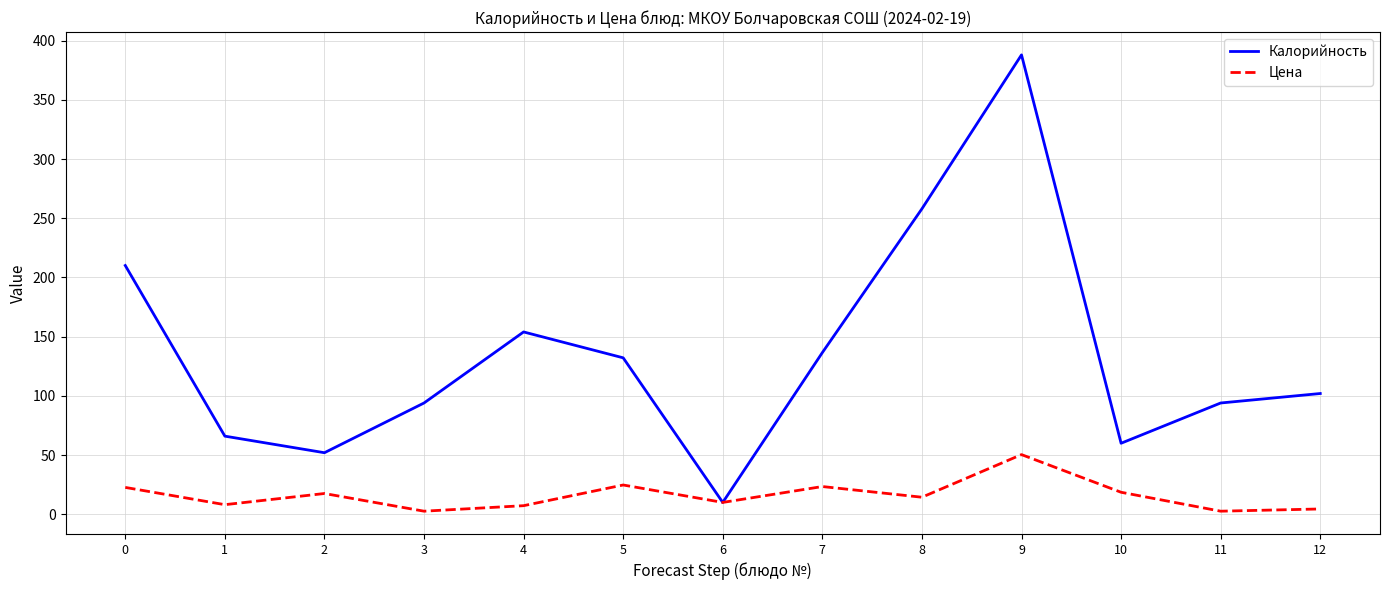

List the series in order of their overall mean, highest first.

Калорийность, Цена